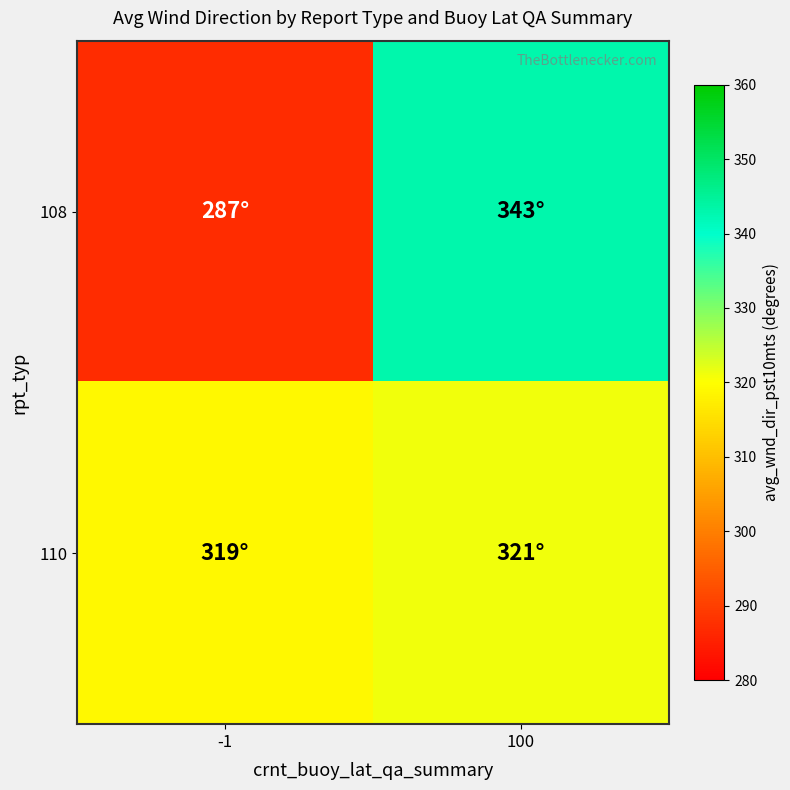

Which label corresponds to the largest value in the chart?

100